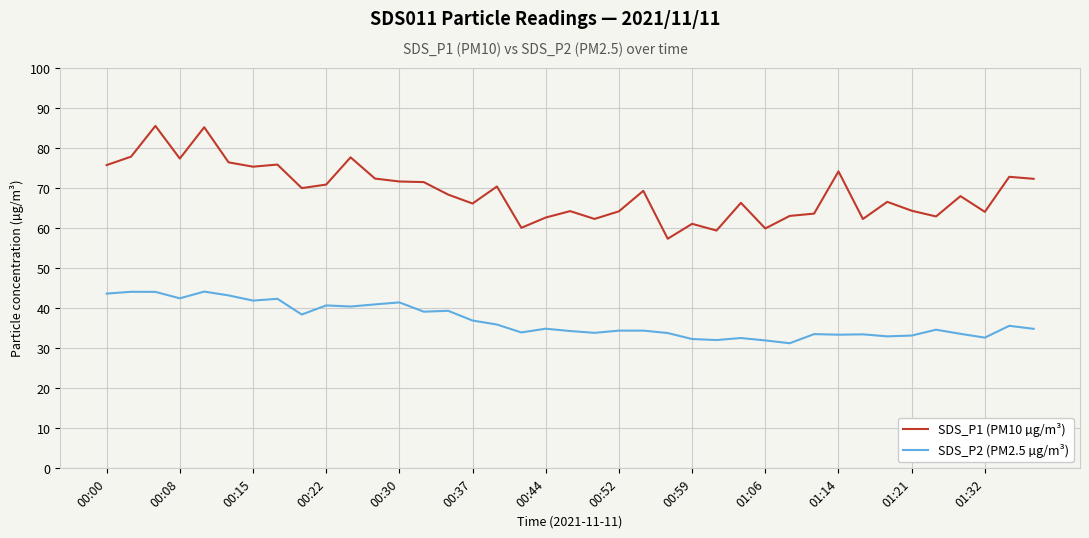

What is the greatest value displayed?

85.5